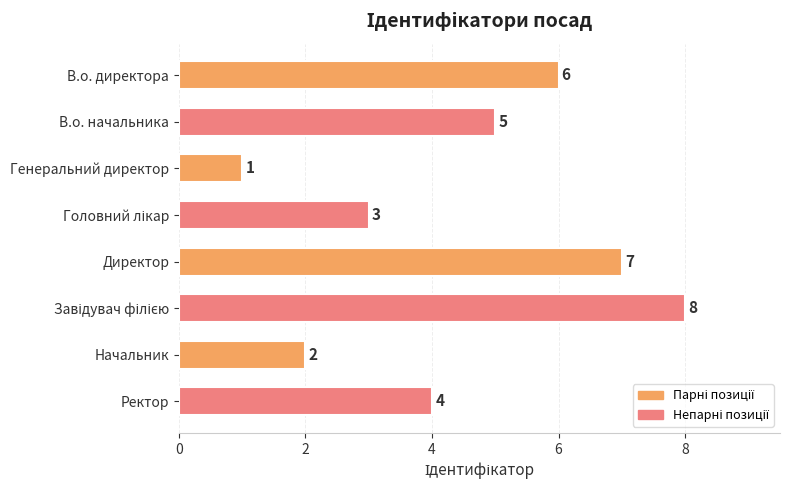

What is the difference between the values at Генеральний директор and Директор?

6